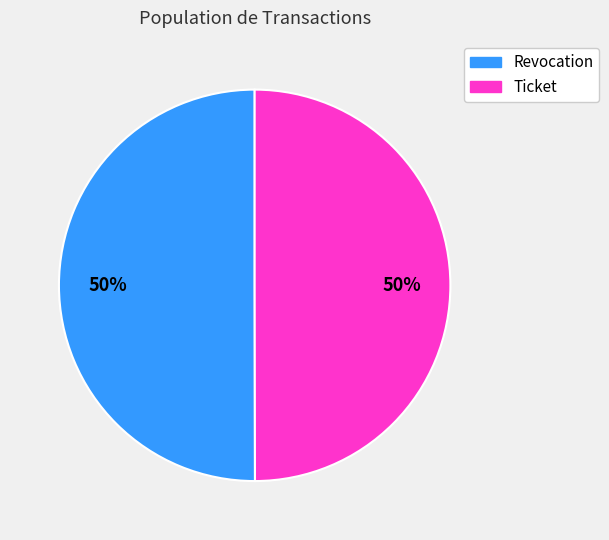

To the nearest percent, what is the average slice percentage?

50%